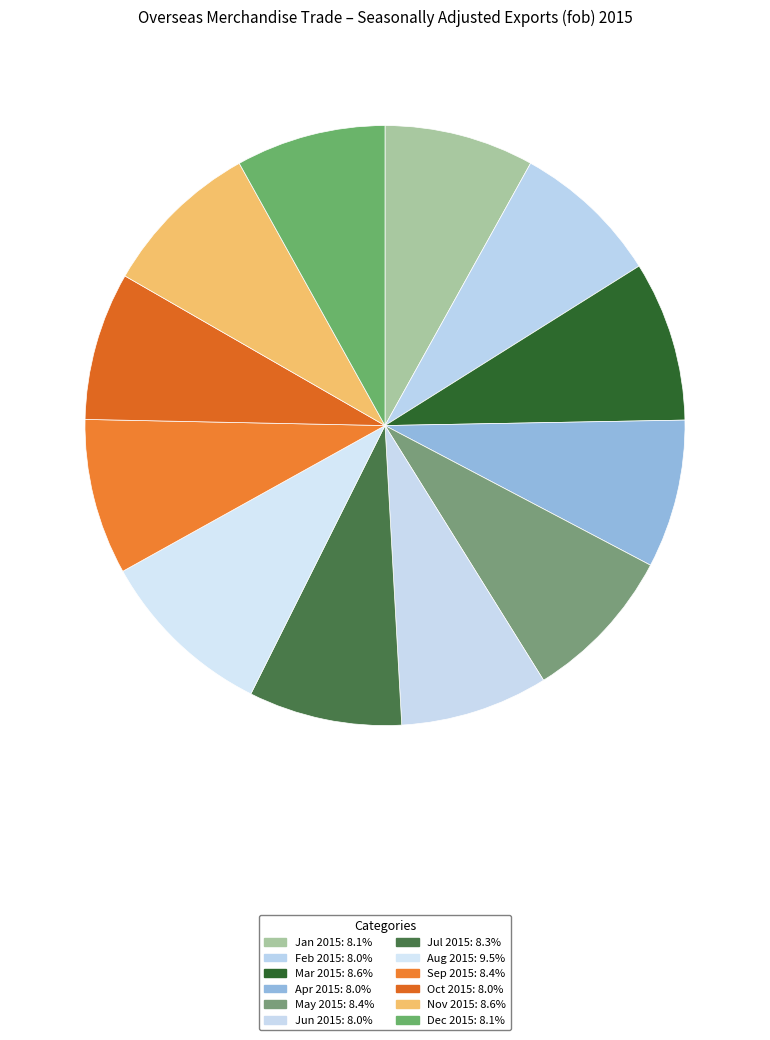

What is the change in value from Jun 2015 to Dec 2015?

+49